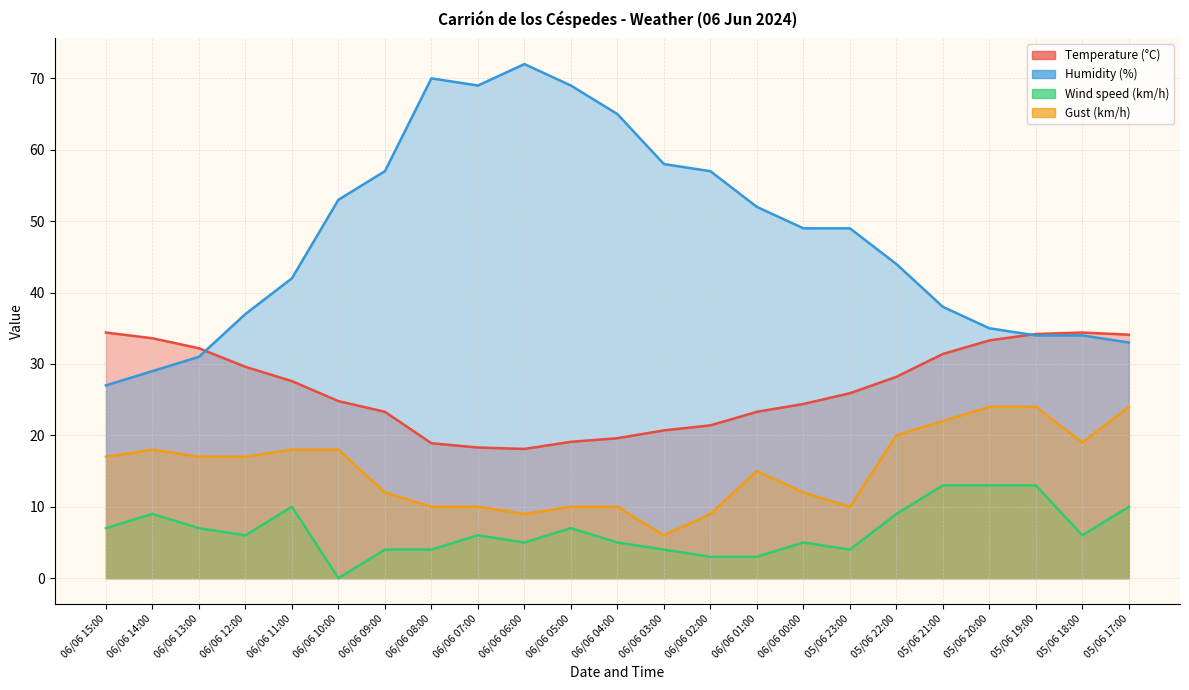

True or false: Gust (km/h) has more than 1 points higher than both neighbors.

True